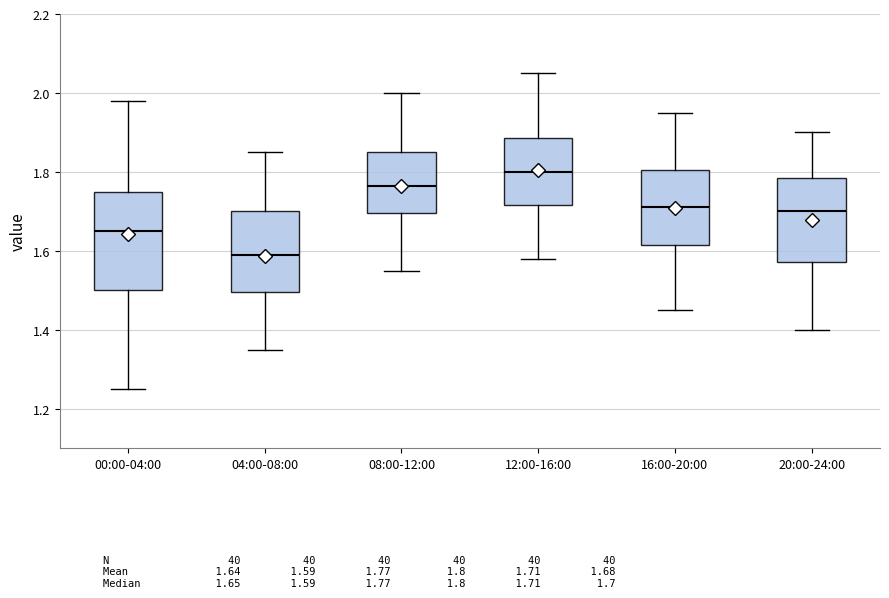

Reading left to right, read every box against the y-axis: the position of its median line, the range the box covers, and the ends of its whiskers. The values are not printed on the chart, so give them approximately, as read against the axis.

00:00-04:00: median 1.66, box 1.50 to 1.76, whiskers 1.26 to 1.98
04:00-08:00: median 1.60, box 1.50 to 1.70, whiskers 1.36 to 1.86
08:00-12:00: median 1.76, box 1.70 to 1.86, whiskers 1.56 to 2.00
12:00-16:00: median 1.80, box 1.72 to 1.88, whiskers 1.58 to 2.06
16:00-20:00: median 1.72, box 1.62 to 1.80, whiskers 1.46 to 1.96
20:00-24:00: median 1.70, box 1.58 to 1.78, whiskers 1.40 to 1.90